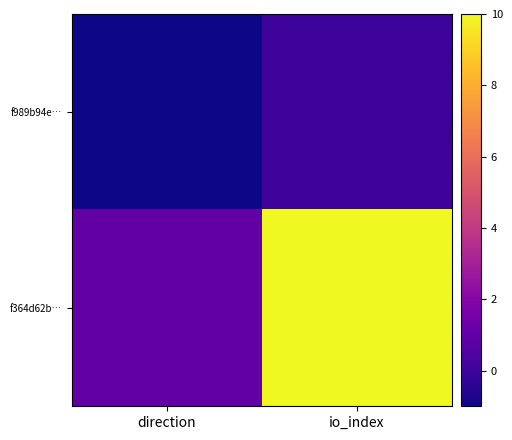

List the series in order of their overall mean, lowest first.

f989b94e…, f364d62b…